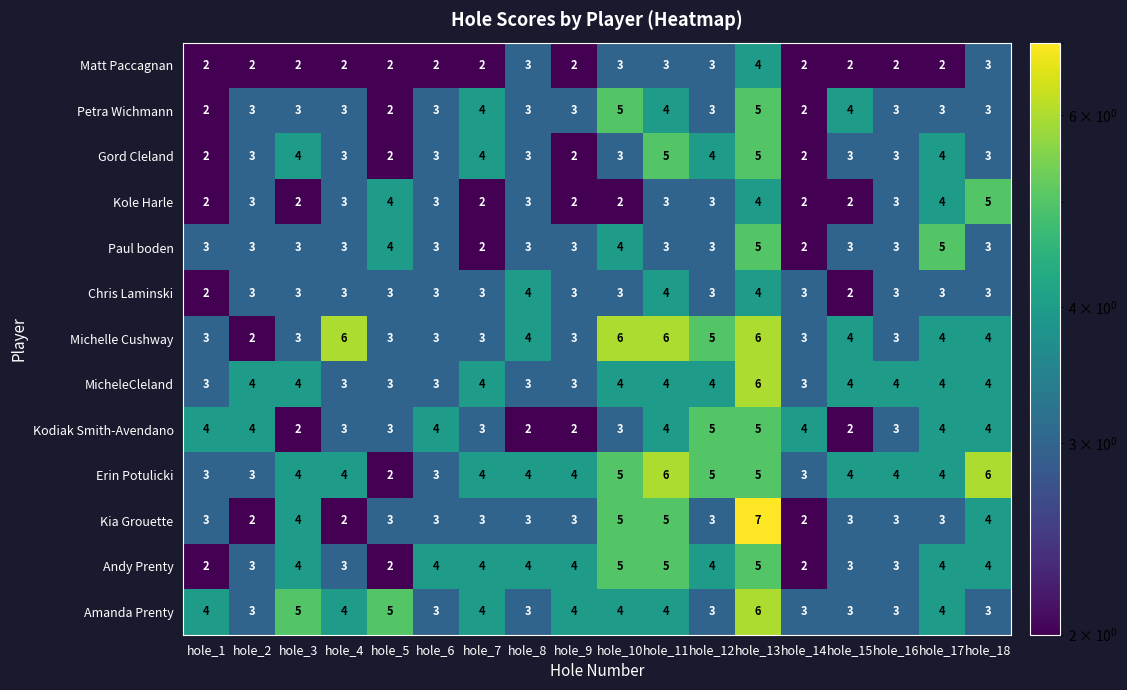

What is the average value of the Kole Harle series?

3